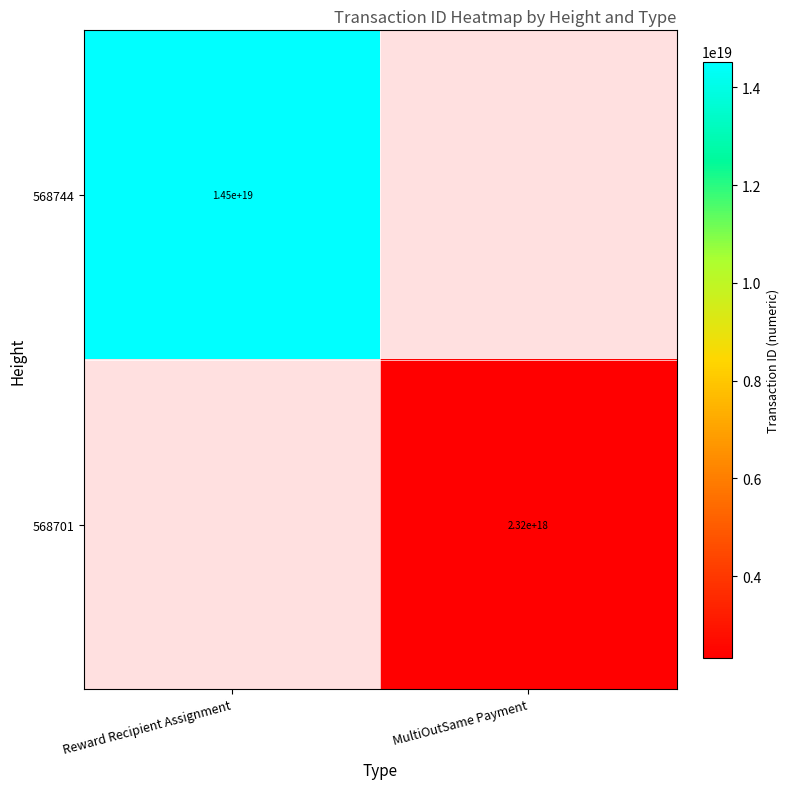

True or false: 568701 has a value of 2320000000000000000 at MultiOutSame Payment.

True